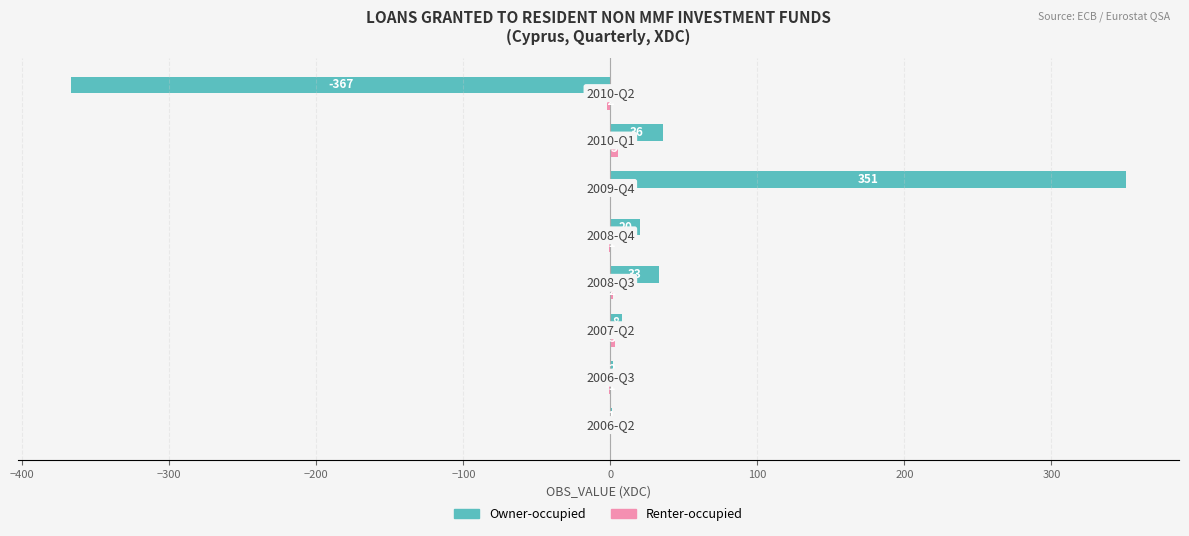

What is the sum of all Owner-occupied values?

84